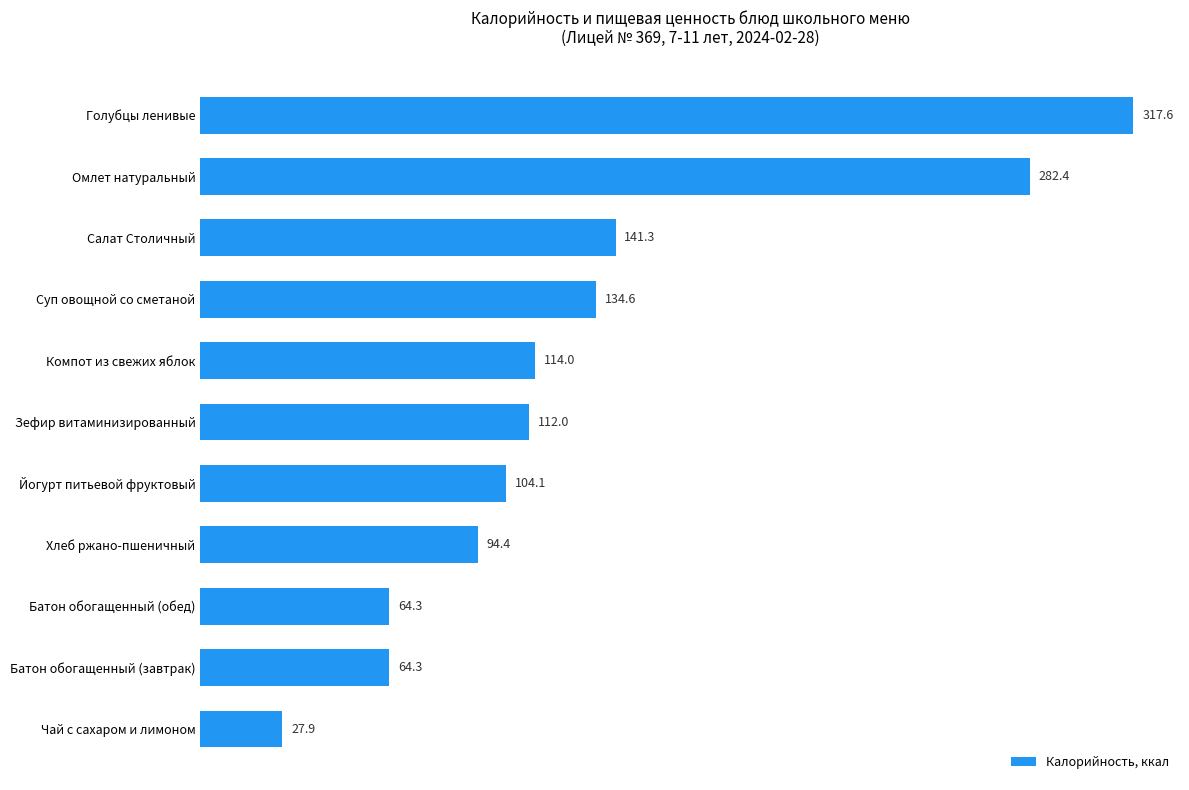

Is it true that the value at Батон обогащенный (обед) is 24.5?

False